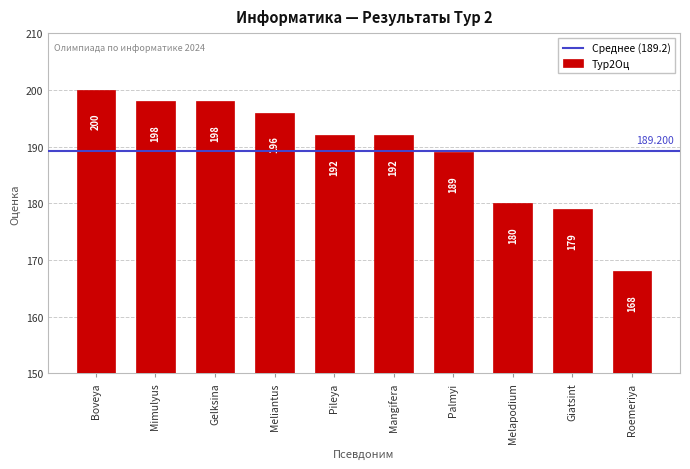

The chart shows a value of 351 at Gelksina. True or false?

False